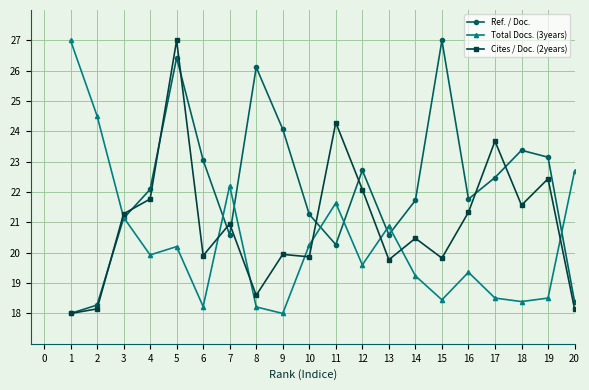

List the series in order of their overall mean, highest first.

Ref. / Doc., Cites / Doc. (2years), Total Docs. (3years)